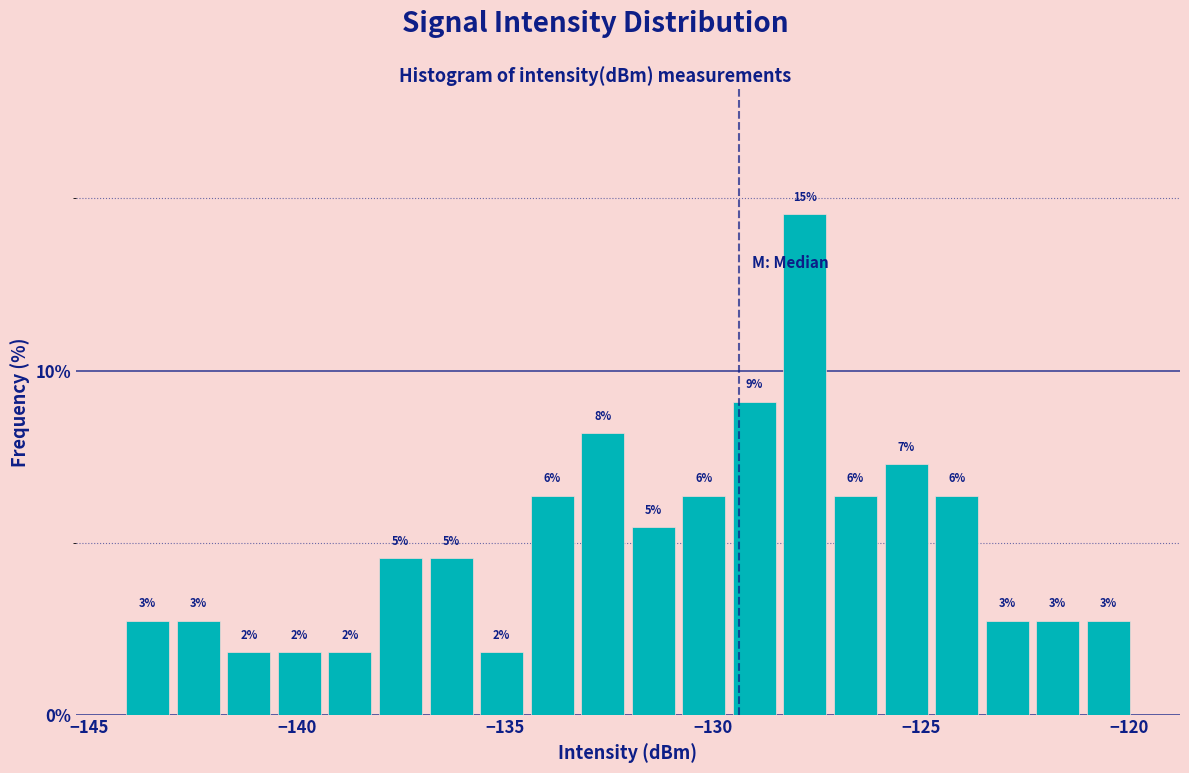

Around what value on the x-axis is the tallest bar? Give the approximate position of its centre, as read against the axis.

-128.0